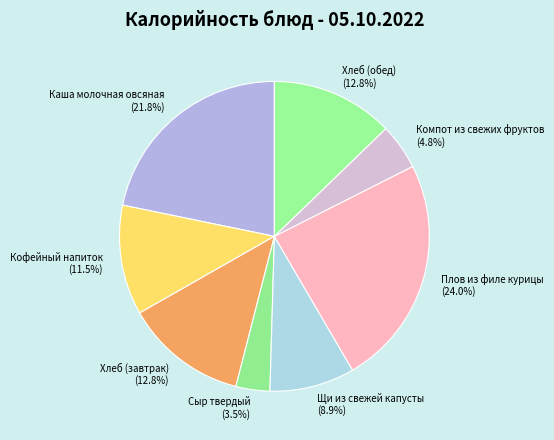

How much of the chart is everything except Каша молочная овсяная?

78.2%